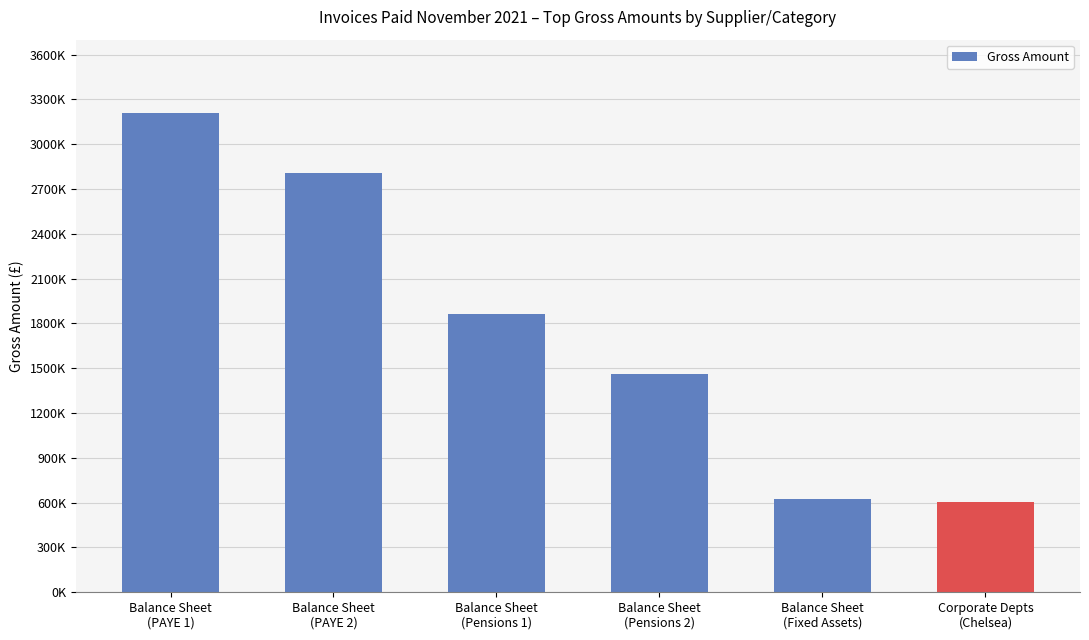

Reading right to left, transcribe all the data shown in this chart.

Corporate Depts
(Chelsea)=605493.5	Balance Sheet
(Fixed Assets)=622173.8	Balance Sheet
(Pensions 2)=1462545.9	Balance Sheet
(Pensions 1)=1862552.6	Balance Sheet
(PAYE 2)=2806642.2	Balance Sheet
(PAYE 1)=3207188.8